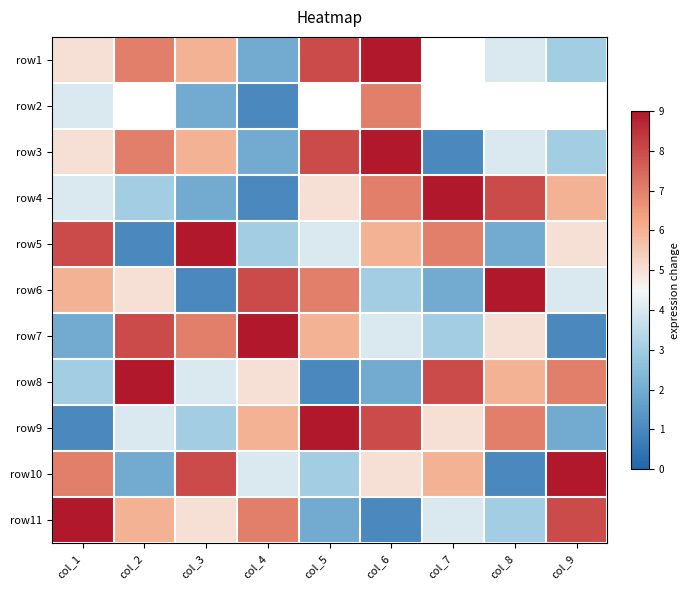

True or false: row5 has a value of 1.5 at col_7.

False